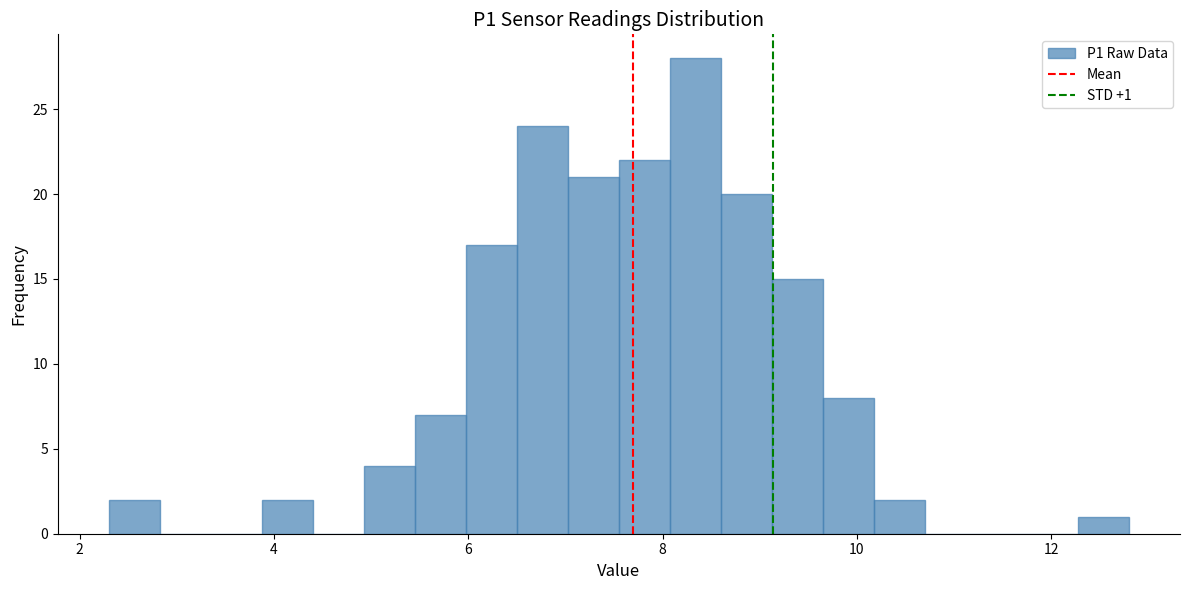

Around what value on the x-axis is the tallest bar? Give the approximate position of its centre, as read against the axis.

8.4